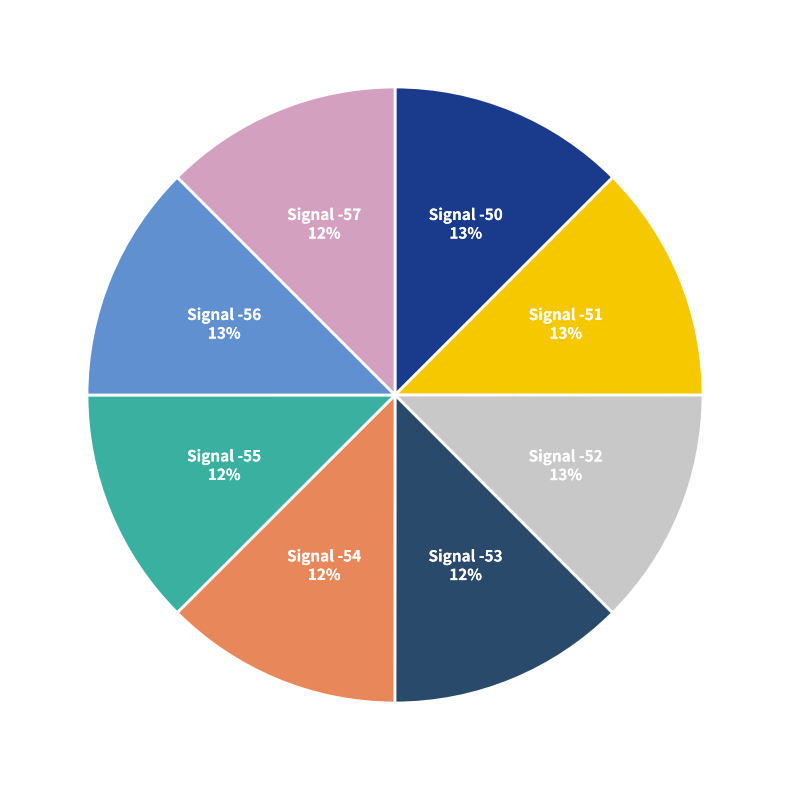

Count the number of slices in the pie.

8